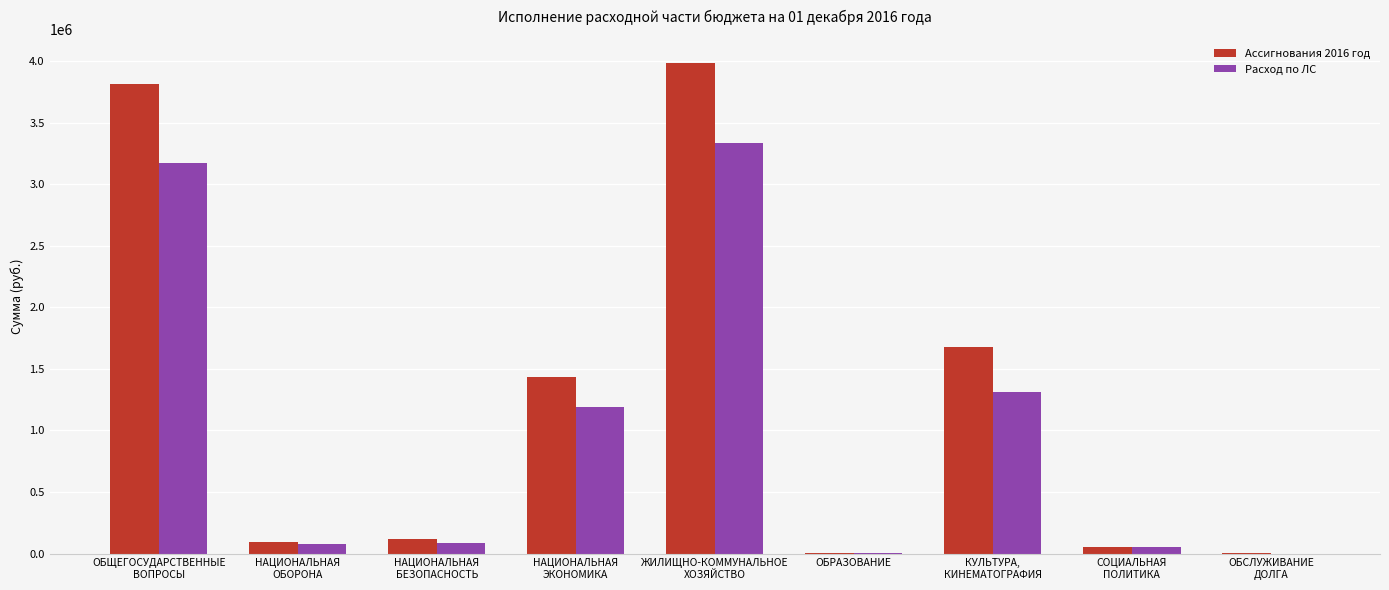

What is the difference between the Ассигнования 2016 год values at ОБСЛУЖИВАНИЕ
ДОЛГА and ЖИЛИЩНО-КОММУНАЛЬНОЕ
ХОЗЯЙСТВО?

3981293.2